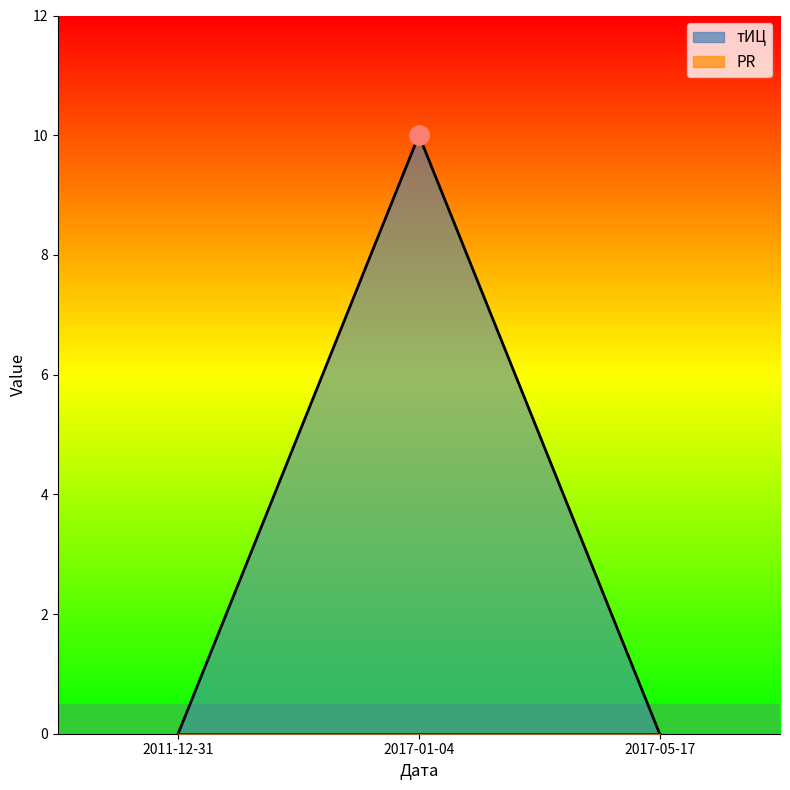

Which label corresponds to the smallest value in the chart?

2011-12-31